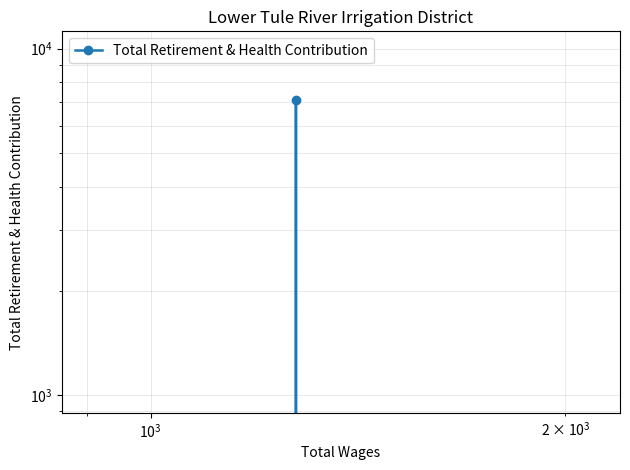

Count the number of values greater than 0.

1